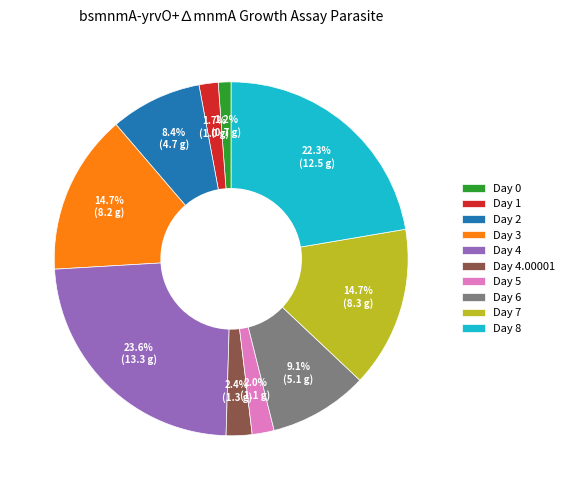

Which slice is the smallest?

Day 0